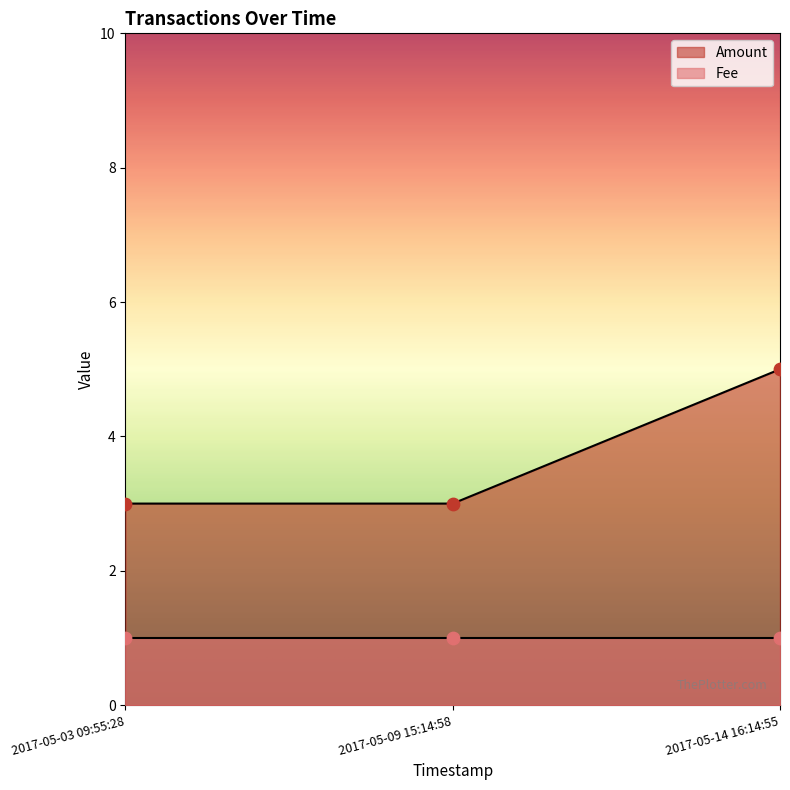

What is the total value across all series at 2017-05-03 09:55:28?

4